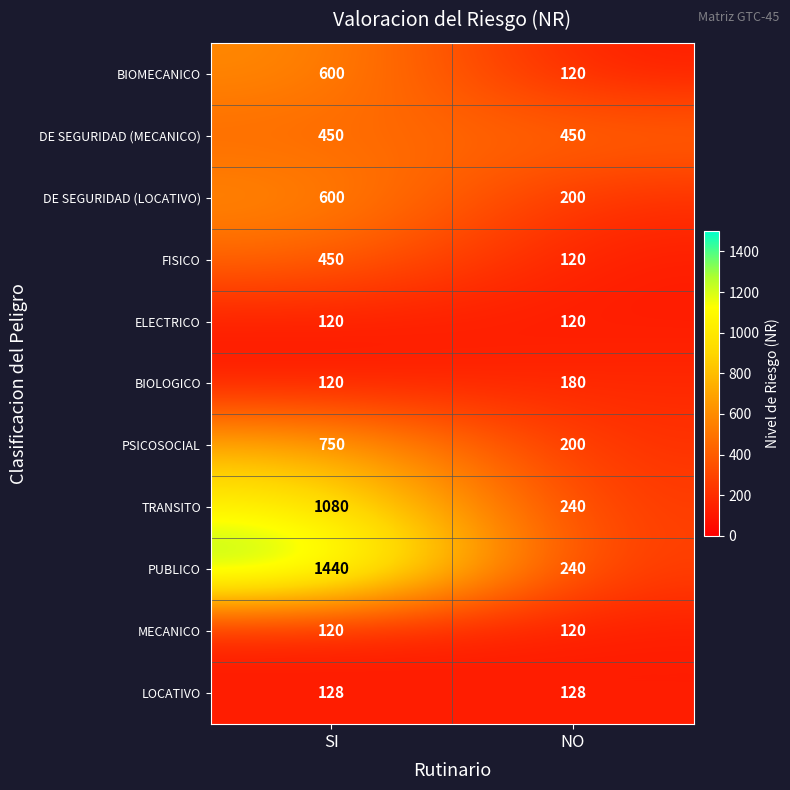

The PSICOSOCIAL series shows 200 at NO. True or false?

True